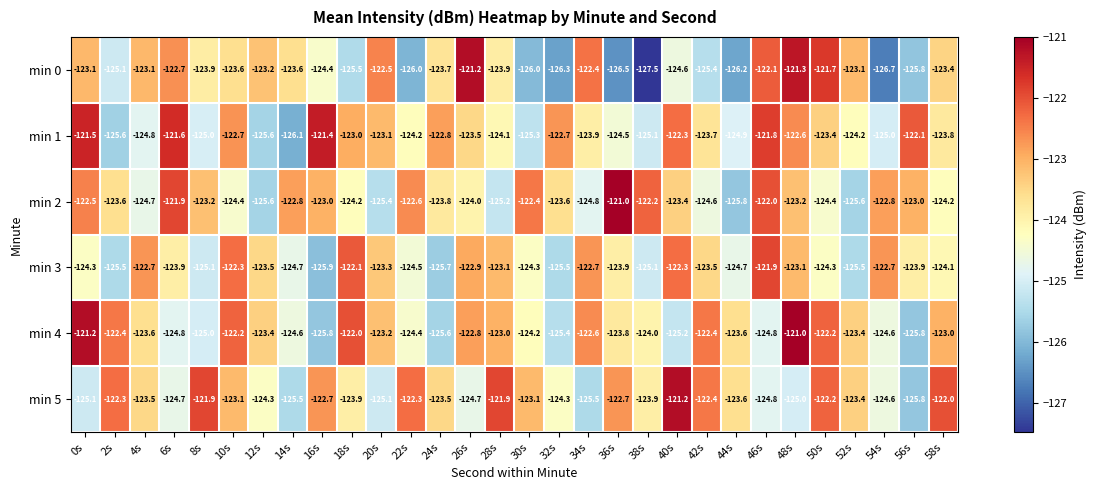

What is the total value across all series at 10s?

-738.3